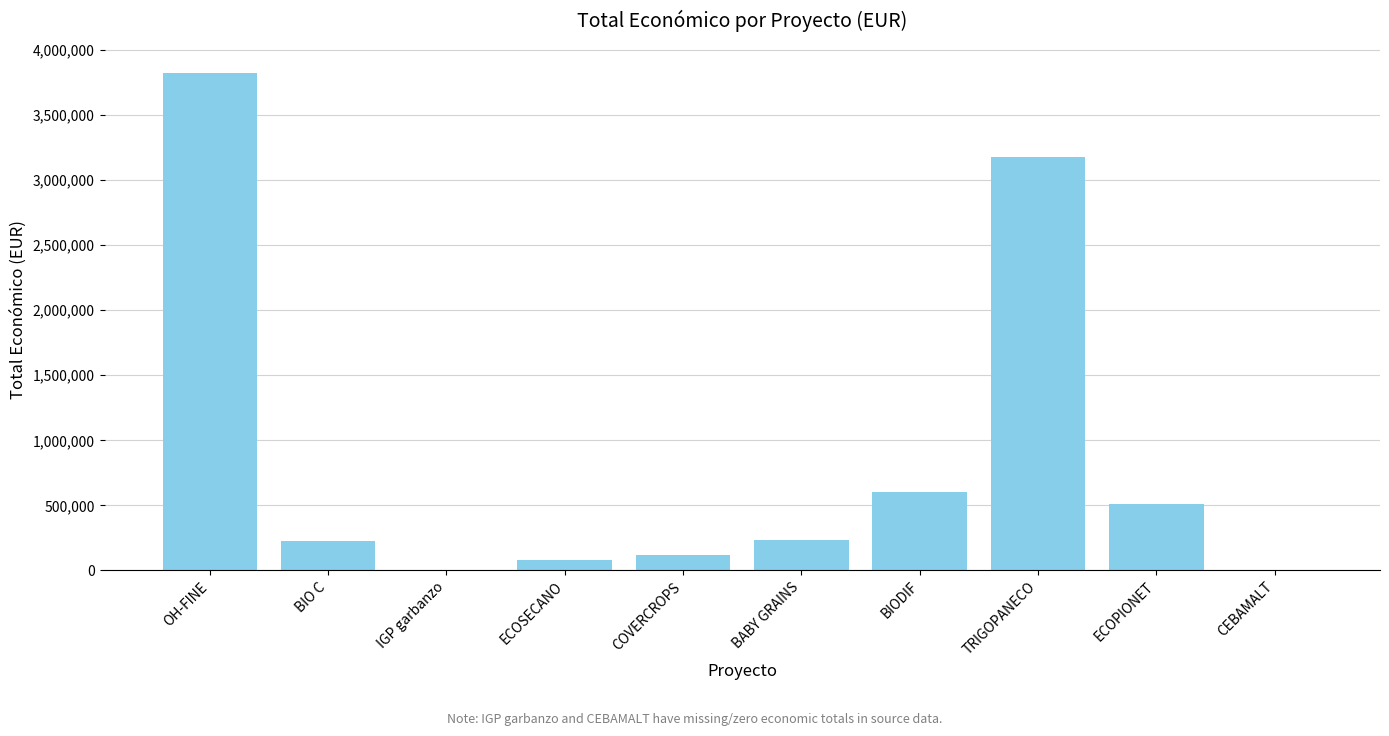

What is the sum of all values?

8778533